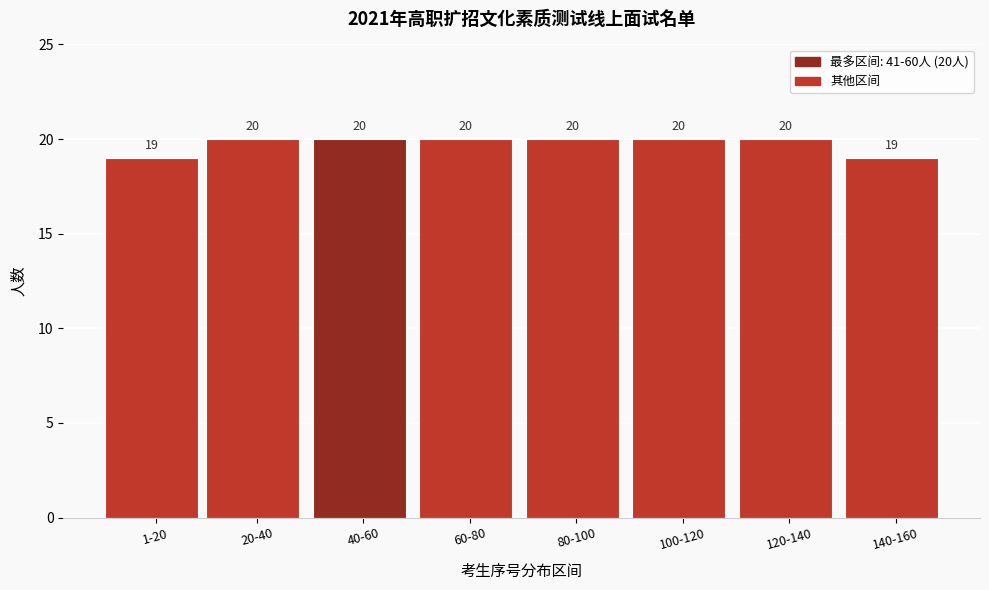

Reading left to right, transcribe all the data shown in this chart.

19	20	20	20	20	20	20	19